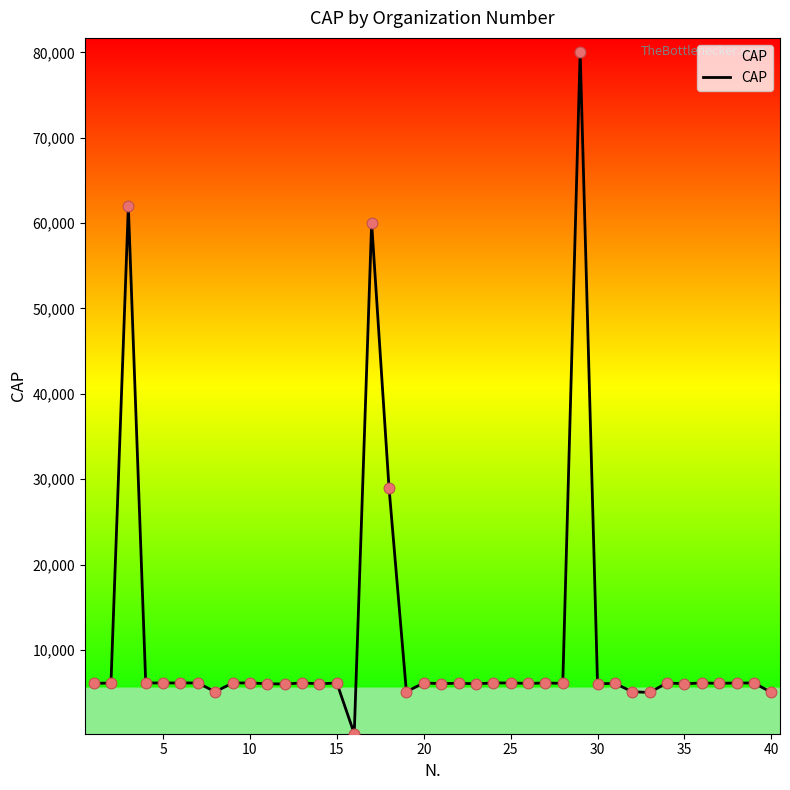

What is the difference between the maximum and minimum values?

79913